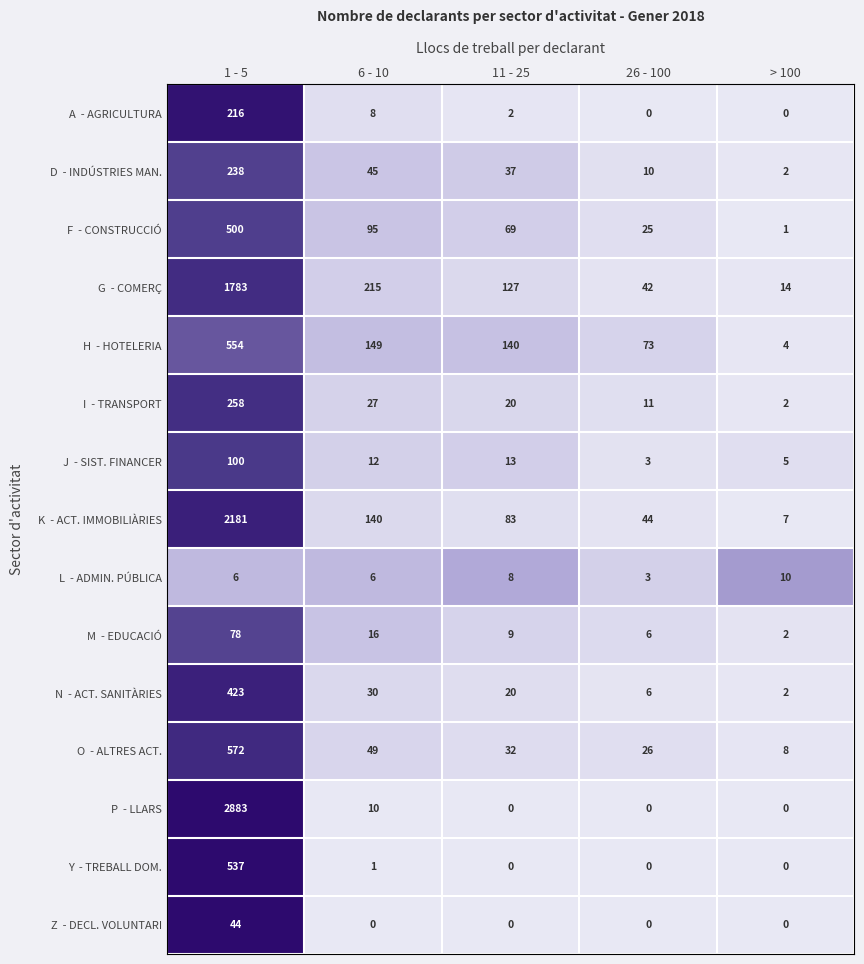

Which label corresponds to the largest value in the chart?

1 - 5